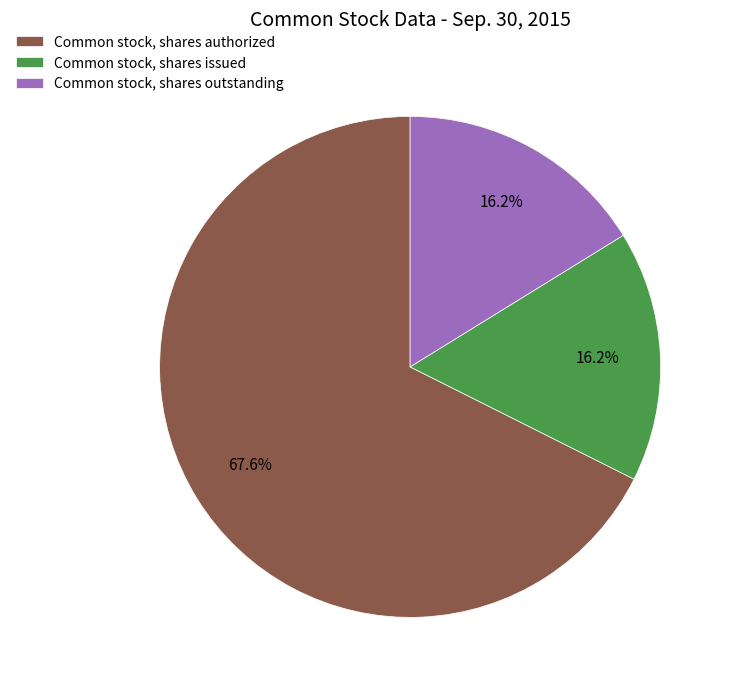

How many slices are in this pie chart?

3